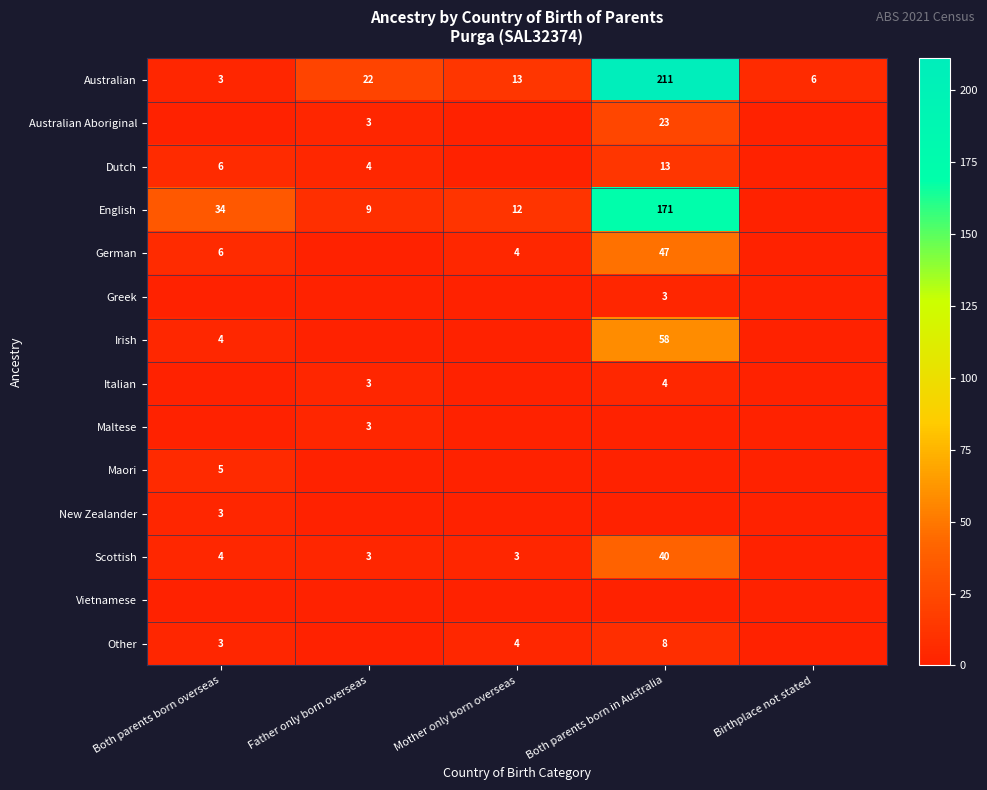

True or false: German has a value of 6 at Mother only born overseas.

False